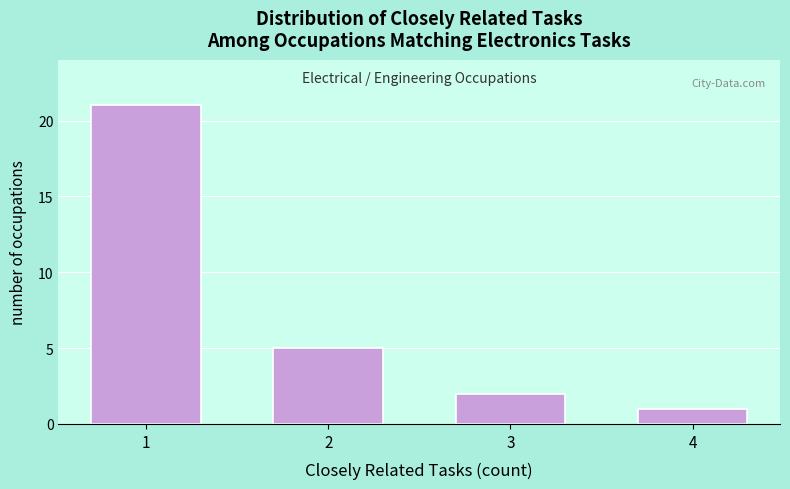

Reading left to right, transcribe all the data shown in this chart.

21	5	2	1